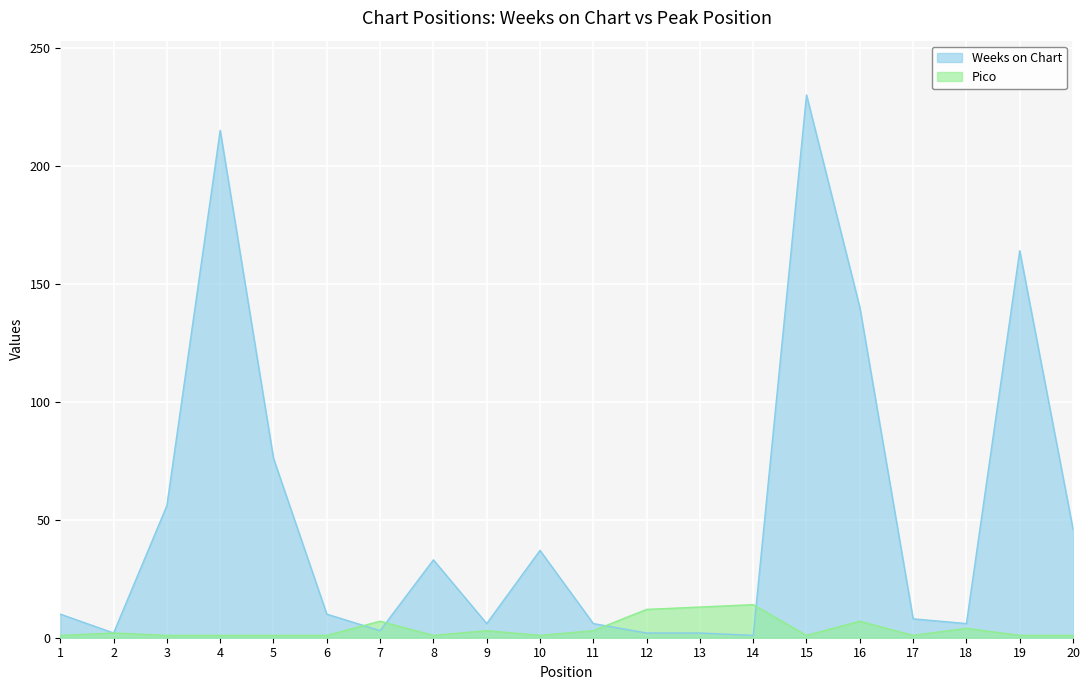

The value of Weeks on Chart at 10 is 10. True or false?

False